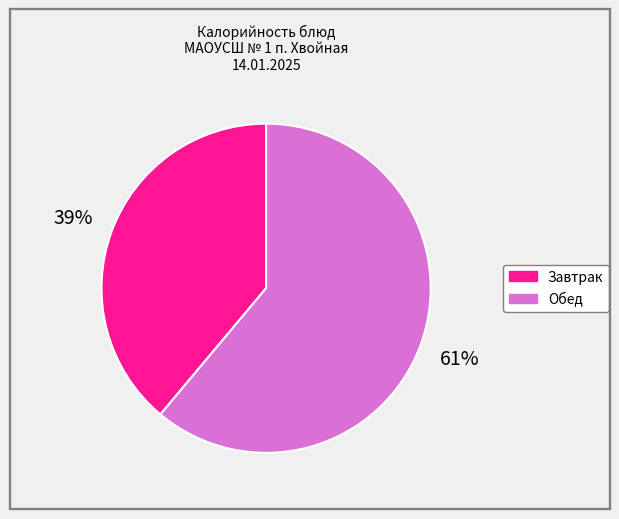

Is it true that Завтрак is 31% of the pie?

False